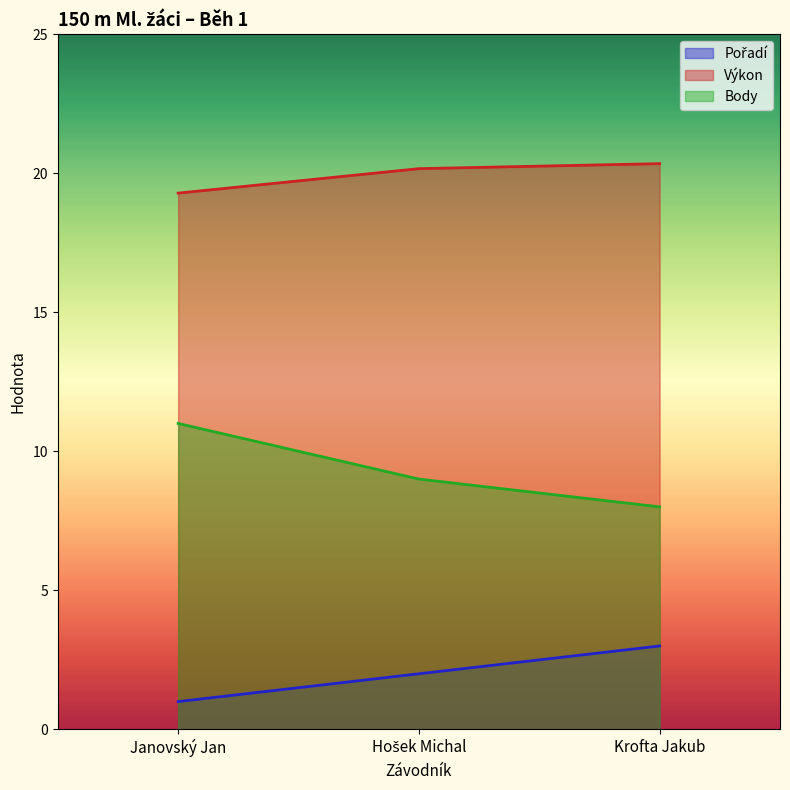

What is the highest value of the Body series?

11.0